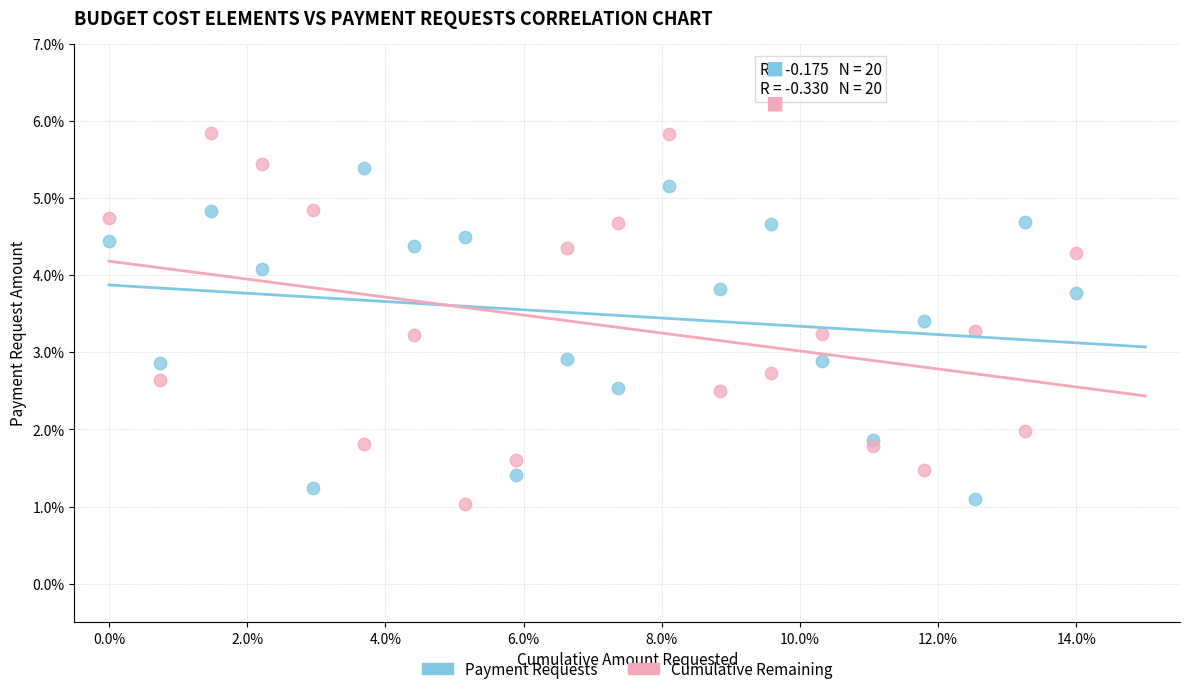

What are all the series names shown in the legend?

Payment Requests, Cumulative Remaining